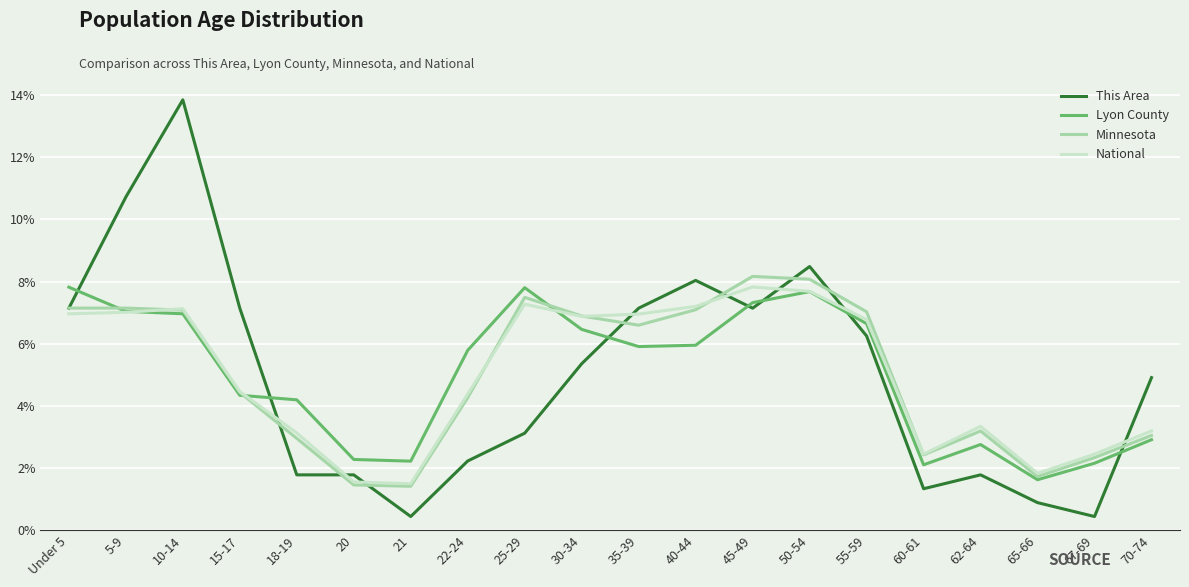

What is the maximum value for Minnesota?

8.2